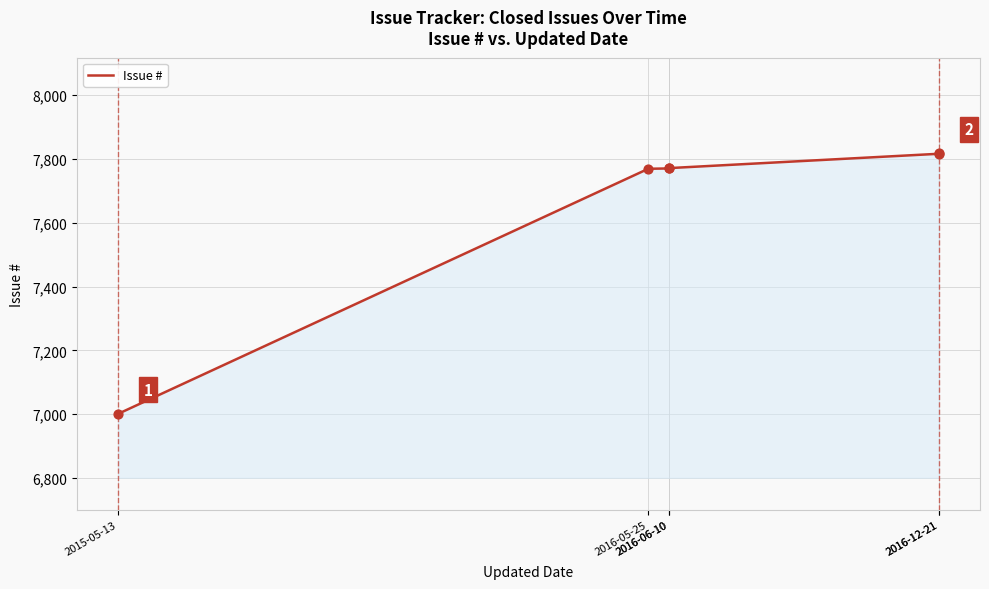

Approximately how many times larger is the value at 2016-05-25 compared to 2015-05-13?

1.1